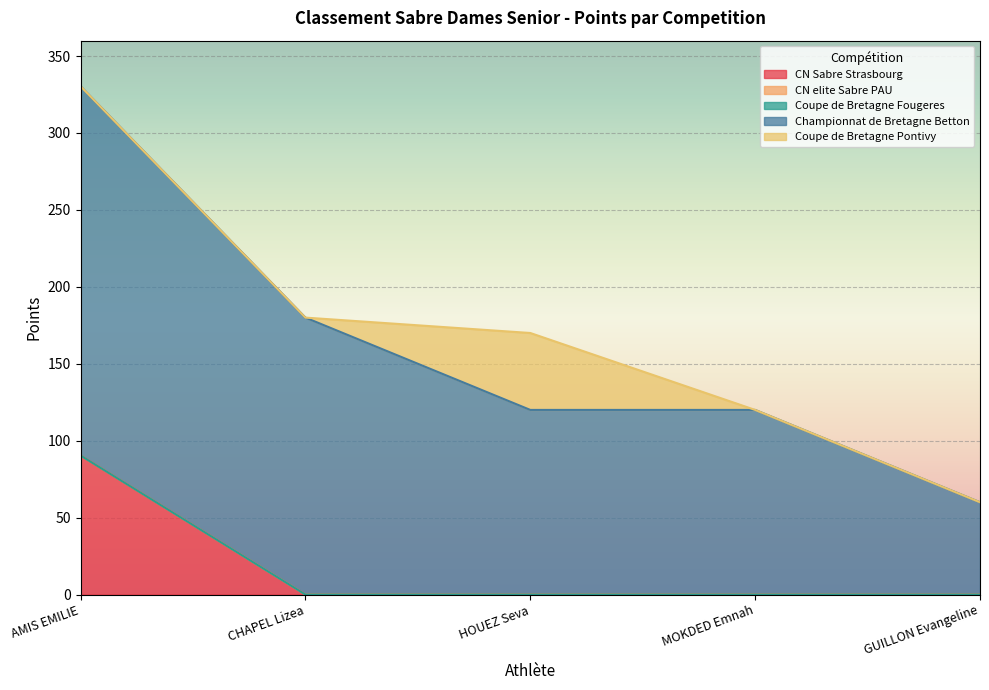

Rank the categories by CN Sabre Strasbourg value from lowest to highest.

CHAPEL Lizea, HOUEZ Seva, MOKDED Emnah, GUILLON Evangeline, AMIS EMILIE